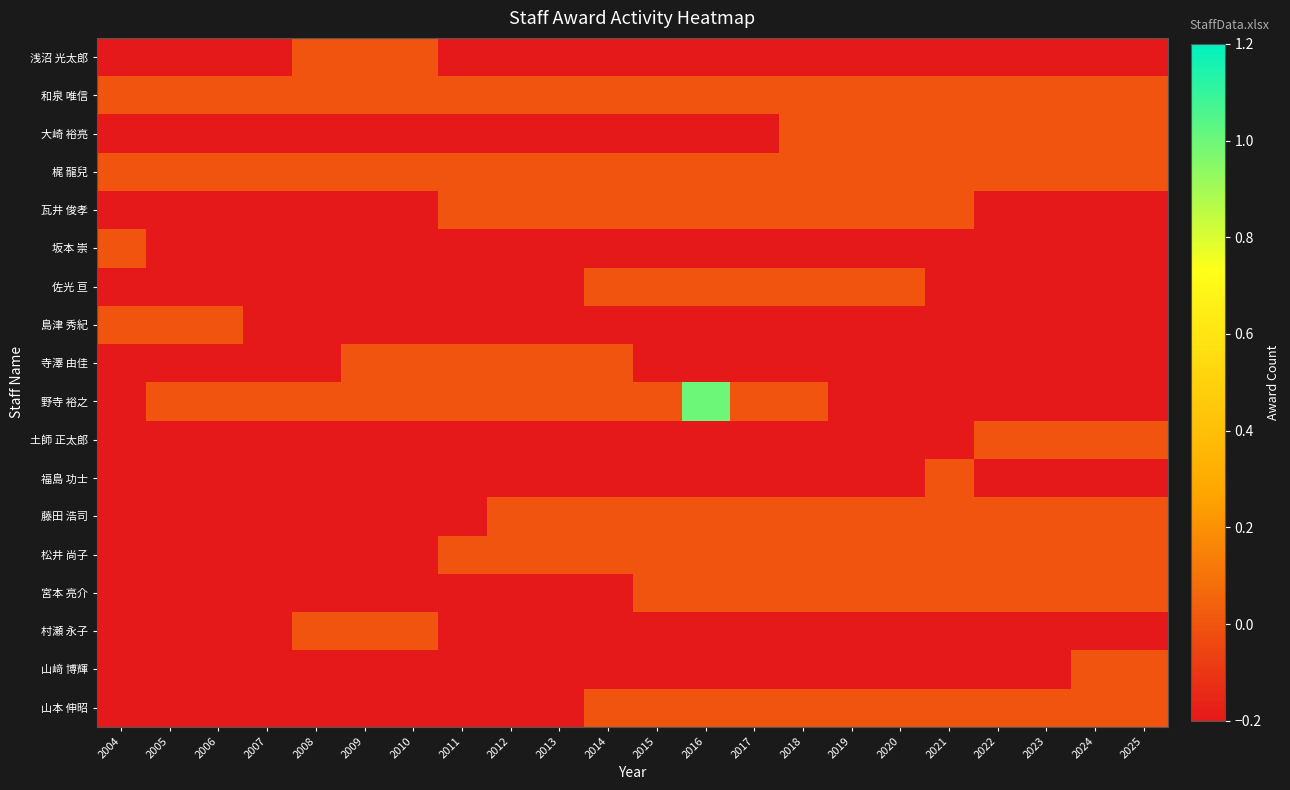

Reading left to right, what are all the values shown in this chart?

浅沼 光太郎: 2004=-1	2005=-1	2006=-1	2007=-1	2008=0	2009=0	2010=0	2011=-1	2012=-1	2013=-1	2014=-1	2015=-1	2016=-1	2017=-1	2018=-1	2019=-1	2020=-1	2021=-1	2022=-1	2023=-1	2024=-1	2025=-1
和泉 唯信: 2004=0	2005=0	2006=0	2007=0	2008=0	2009=0	2010=0	2011=0	2012=0	2013=0	2014=0	2015=0	2016=0	2017=0	2018=0	2019=0	2020=0	2021=0	2022=0	2023=0	2024=0	2025=0
大崎 裕亮: 2004=-1	2005=-1	2006=-1	2007=-1	2008=-1	2009=-1	2010=-1	2011=-1	2012=-1	2013=-1	2014=-1	2015=-1	2016=-1	2017=-1	2018=0	2019=0	2020=0	2021=0	2022=0	2023=0	2024=0	2025=0
梶 龍兒: 2004=0	2005=0	2006=0	2007=0	2008=0	2009=0	2010=0	2011=0	2012=0	2013=0	2014=0	2015=0	2016=0	2017=0	2018=0	2019=0	2020=0	2021=0	2022=0	2023=0	2024=0	2025=0
瓦井 俊孝: 2004=-1	2005=-1	2006=-1	2007=-1	2008=-1	2009=-1	2010=-1	2011=0	2012=0	2013=0	2014=0	2015=0	2016=0	2017=0	2018=0	2019=0	2020=0	2021=0	2022=-1	2023=-1	2024=-1	2025=-1
坂本 崇: 2004=0	2005=-1	2006=-1	2007=-1	2008=-1	2009=-1	2010=-1	2011=-1	2012=-1	2013=-1	2014=-1	2015=-1	2016=-1	2017=-1	2018=-1	2019=-1	2020=-1	2021=-1	2022=-1	2023=-1	2024=-1	2025=-1
佐光 亘: 2004=-1	2005=-1	2006=-1	2007=-1	2008=-1	2009=-1	2010=-1	2011=-1	2012=-1	2013=-1	2014=0	2015=0	2016=0	2017=0	2018=0	2019=0	2020=0	2021=-1	2022=-1	2023=-1	2024=-1	2025=-1
島津 秀紀: 2004=0	2005=0	2006=0	2007=-1	2008=-1	2009=-1	2010=-1	2011=-1	2012=-1	2013=-1	2014=-1	2015=-1	2016=-1	2017=-1	2018=-1	2019=-1	2020=-1	2021=-1	2022=-1	2023=-1	2024=-1	2025=-1
寺澤 由佳: 2004=-1	2005=-1	2006=-1	2007=-1	2008=-1	2009=0	2010=0	2011=0	2012=0	2013=0	2014=0	2015=-1	2016=-1	2017=-1	2018=-1	2019=-1	2020=-1	2021=-1	2022=-1	2023=-1	2024=-1	2025=-1
野寺 裕之: 2004=-1	2005=0	2006=0	2007=0	2008=0	2009=0	2010=0	2011=0	2012=0	2013=0	2014=0	2015=0	2016=1	2017=0	2018=0	2019=-1	2020=-1	2021=-1	2022=-1	2023=-1	2024=-1	2025=-1
土師 正太郎: 2004=-1	2005=-1	2006=-1	2007=-1	2008=-1	2009=-1	2010=-1	2011=-1	2012=-1	2013=-1	2014=-1	2015=-1	2016=-1	2017=-1	2018=-1	2019=-1	2020=-1	2021=-1	2022=0	2023=0	2024=0	2025=0
福島 功士: 2004=-1	2005=-1	2006=-1	2007=-1	2008=-1	2009=-1	2010=-1	2011=-1	2012=-1	2013=-1	2014=-1	2015=-1	2016=-1	2017=-1	2018=-1	2019=-1	2020=-1	2021=0	2022=-1	2023=-1	2024=-1	2025=-1
藤田 浩司: 2004=-1	2005=-1	2006=-1	2007=-1	2008=-1	2009=-1	2010=-1	2011=-1	2012=0	2013=0	2014=0	2015=0	2016=0	2017=0	2018=0	2019=0	2020=0	2021=0	2022=0	2023=0	2024=0	2025=0
松井 尚子: 2004=-1	2005=-1	2006=-1	2007=-1	2008=-1	2009=-1	2010=-1	2011=0	2012=0	2013=0	2014=0	2015=0	2016=0	2017=0	2018=0	2019=0	2020=0	2021=0	2022=0	2023=0	2024=0	2025=0
宮本 亮介: 2004=-1	2005=-1	2006=-1	2007=-1	2008=-1	2009=-1	2010=-1	2011=-1	2012=-1	2013=-1	2014=-1	2015=0	2016=0	2017=0	2018=0	2019=0	2020=0	2021=0	2022=0	2023=0	2024=0	2025=0
村瀬 永子: 2004=-1	2005=-1	2006=-1	2007=-1	2008=0	2009=0	2010=0	2011=-1	2012=-1	2013=-1	2014=-1	2015=-1	2016=-1	2017=-1	2018=-1	2019=-1	2020=-1	2021=-1	2022=-1	2023=-1	2024=-1	2025=-1
山﨑 博輝: 2004=-1	2005=-1	2006=-1	2007=-1	2008=-1	2009=-1	2010=-1	2011=-1	2012=-1	2013=-1	2014=-1	2015=-1	2016=-1	2017=-1	2018=-1	2019=-1	2020=-1	2021=-1	2022=-1	2023=-1	2024=0	2025=0
山本 伸昭: 2004=-1	2005=-1	2006=-1	2007=-1	2008=-1	2009=-1	2010=-1	2011=-1	2012=-1	2013=-1	2014=0	2015=0	2016=0	2017=0	2018=0	2019=0	2020=0	2021=0	2022=0	2023=0	2024=0	2025=0